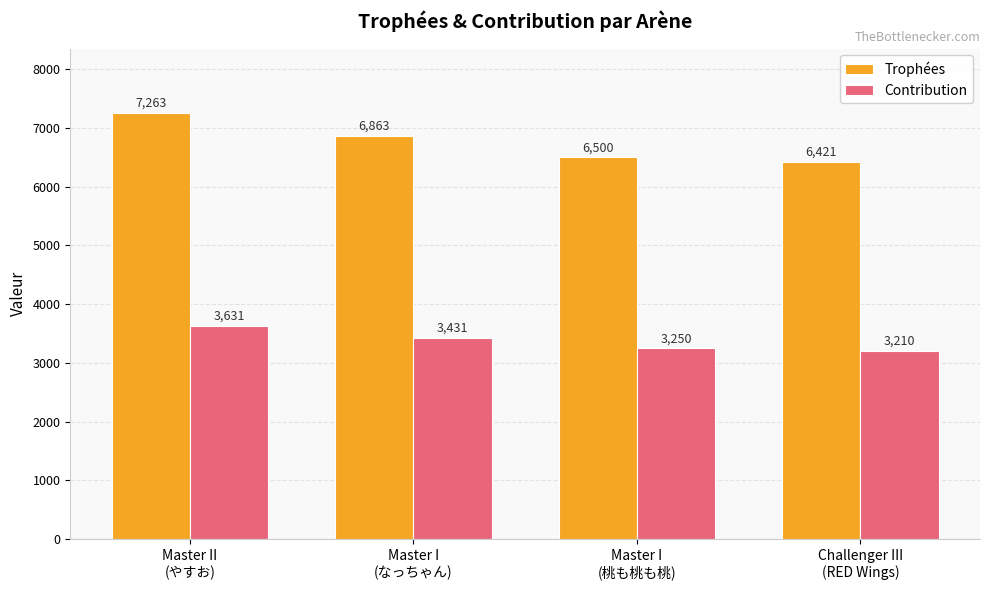

Which category has the highest value in the Contribution series?

Master II
(やすお)